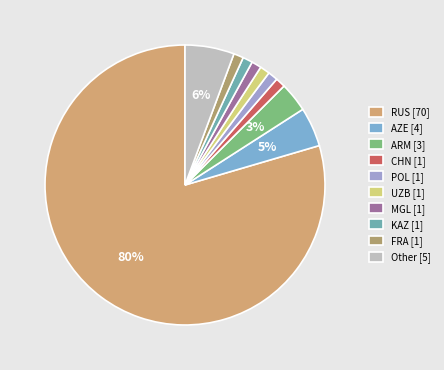

Is it true that CHN is 1% of the pie?

True